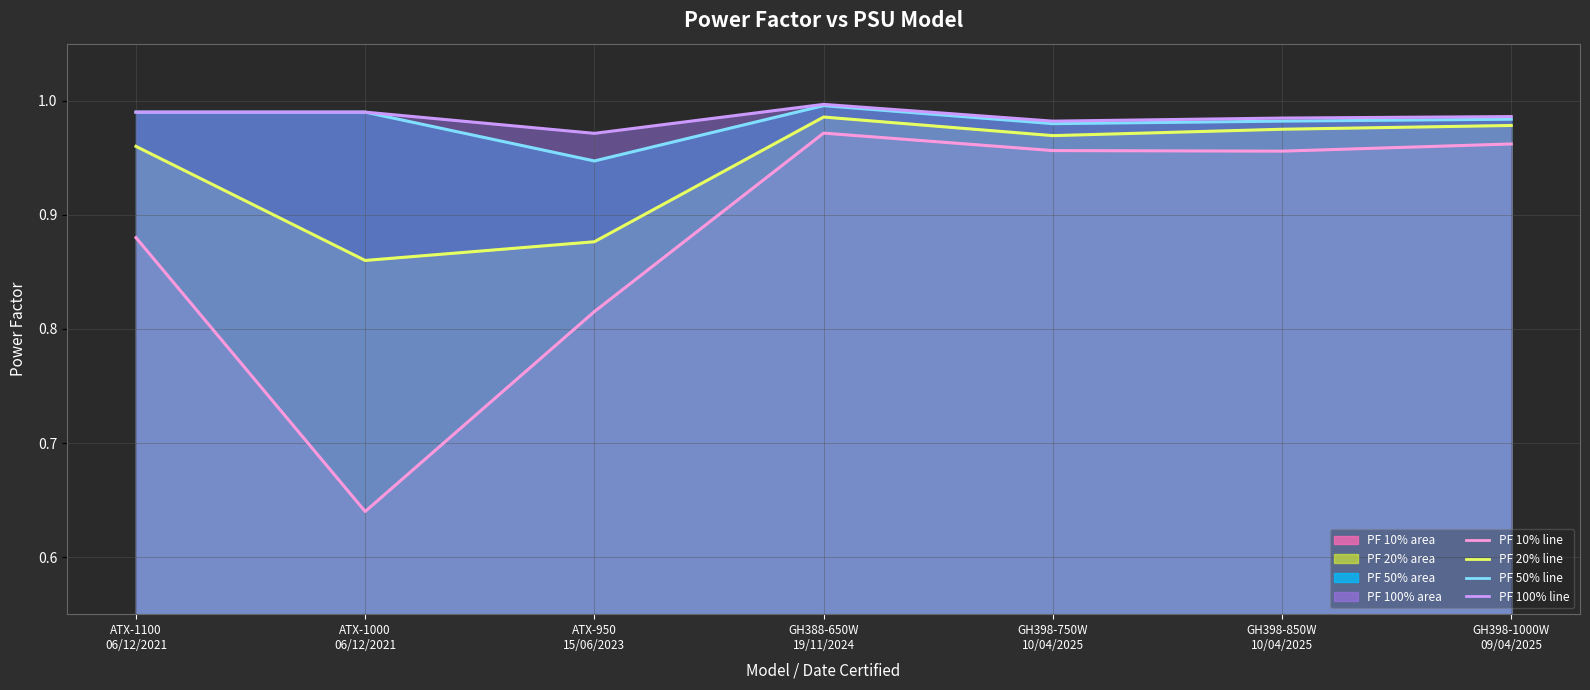

Is it true that PF 20% (avg line) equals 0.5 at ATX-1100
06/12/2021?

False